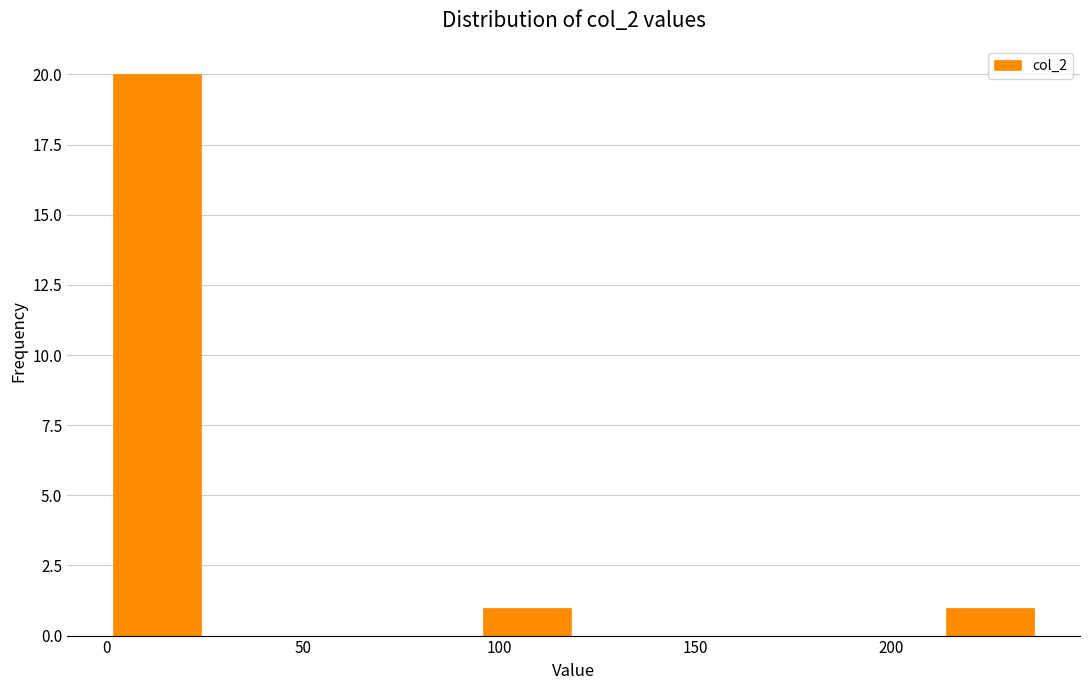

Reading left to right, transcribe this chart: for each bar, give the range it covers on the x-axis and its height. Neither the bar edges nor the heights are printed on the chart, so give them approximately, as read against the axes.

0 to 25: 20
25 to 50: 0
50 to 70: 0
70 to 95: 0
95 to 120: 1
120 to 145: 0
145 to 165: 0
165 to 190: 0
190 to 215: 0
215 to 235: 1